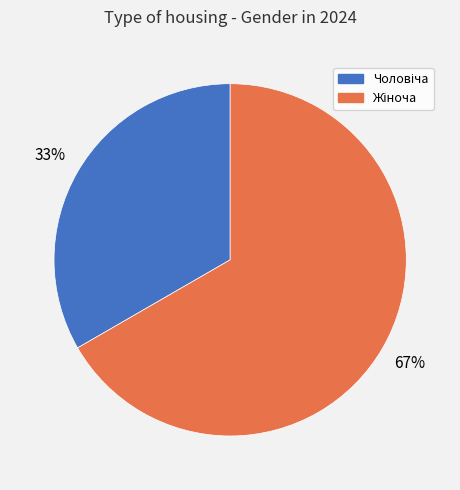

Is there any slice that represents more than half of the pie?

Yes